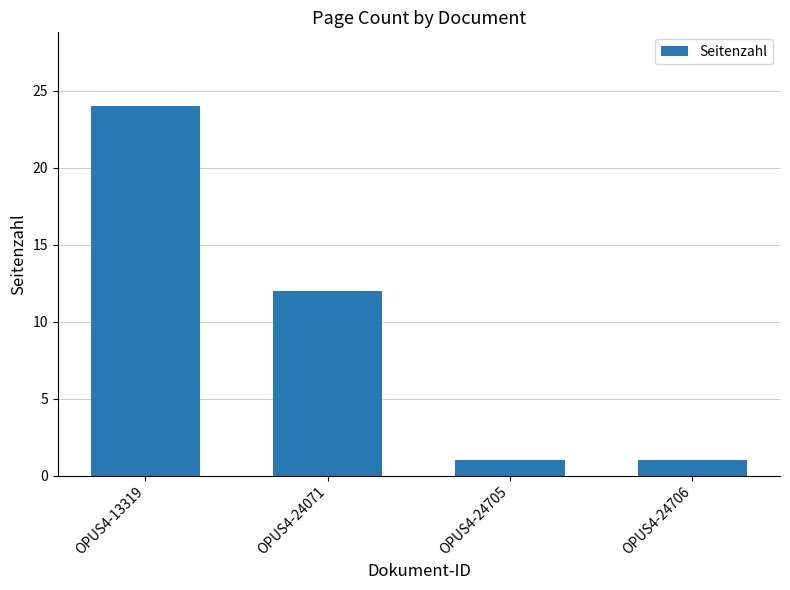

What is the difference between the maximum and minimum values?

23